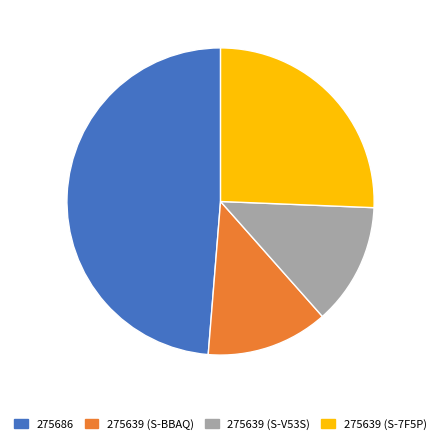

Between 275639 (S-BBAQ) and 275639 (S-7F5P), which is larger?

275639 (S-7F5P)